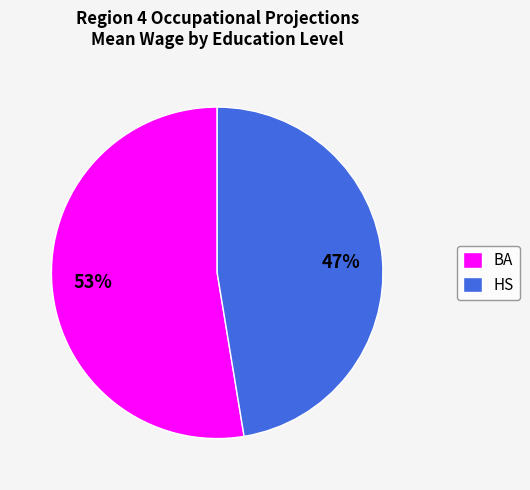

To the nearest percent, what is the average slice percentage?

50%